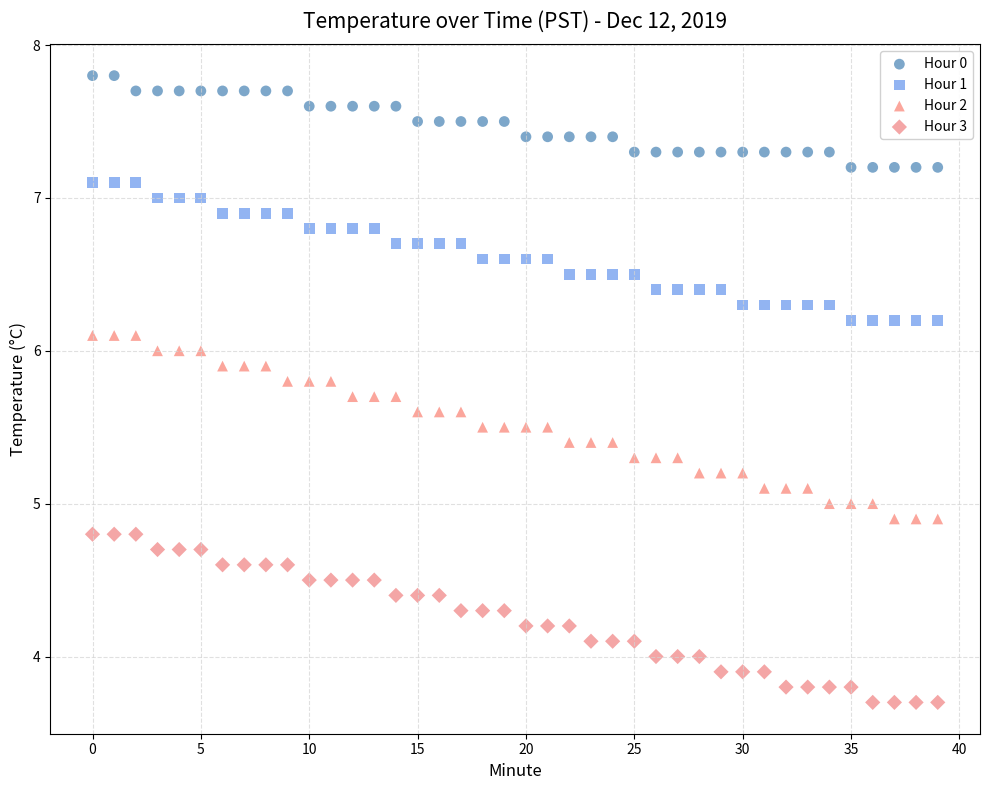

Which series has the widest spread of Y values?

Hour 2